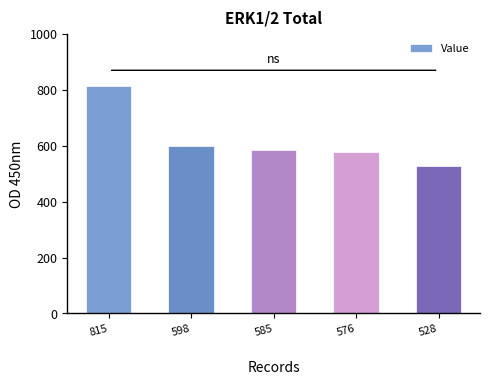

Rank the categories by value from lowest to highest.

528, 576, 585, 598, 815